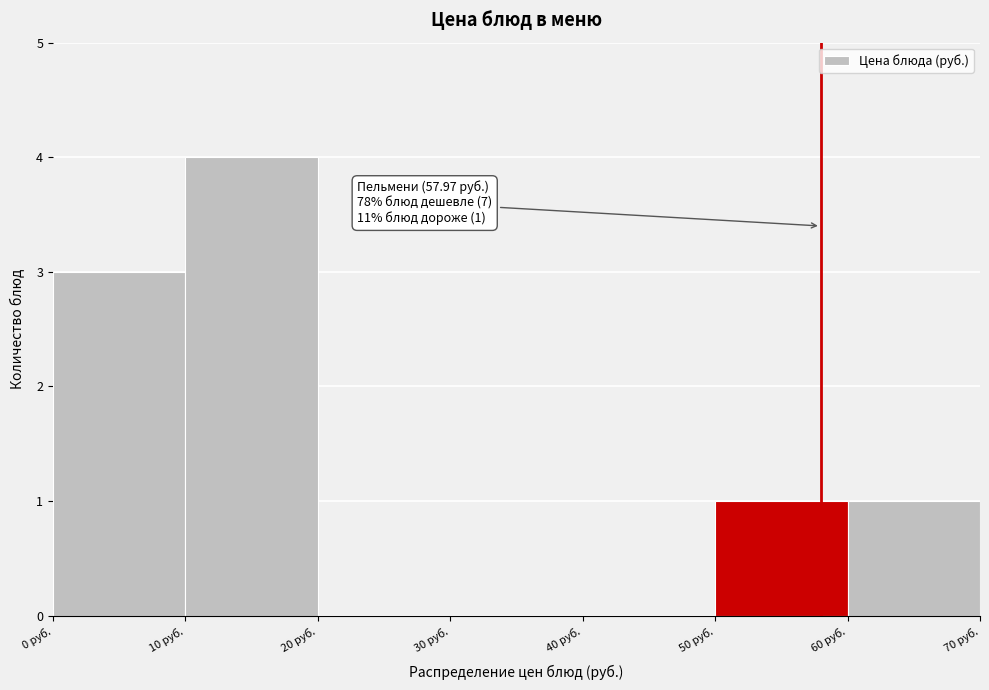

Which range on the x-axis has the tallest bar?

10 to 20